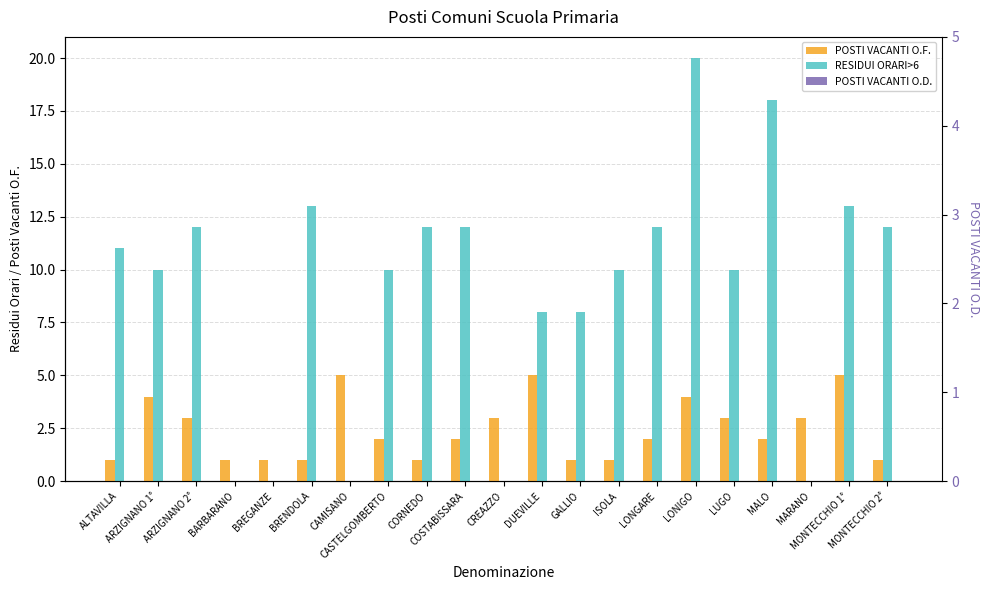

At which category is the sum across all series the highest?

LONIGO